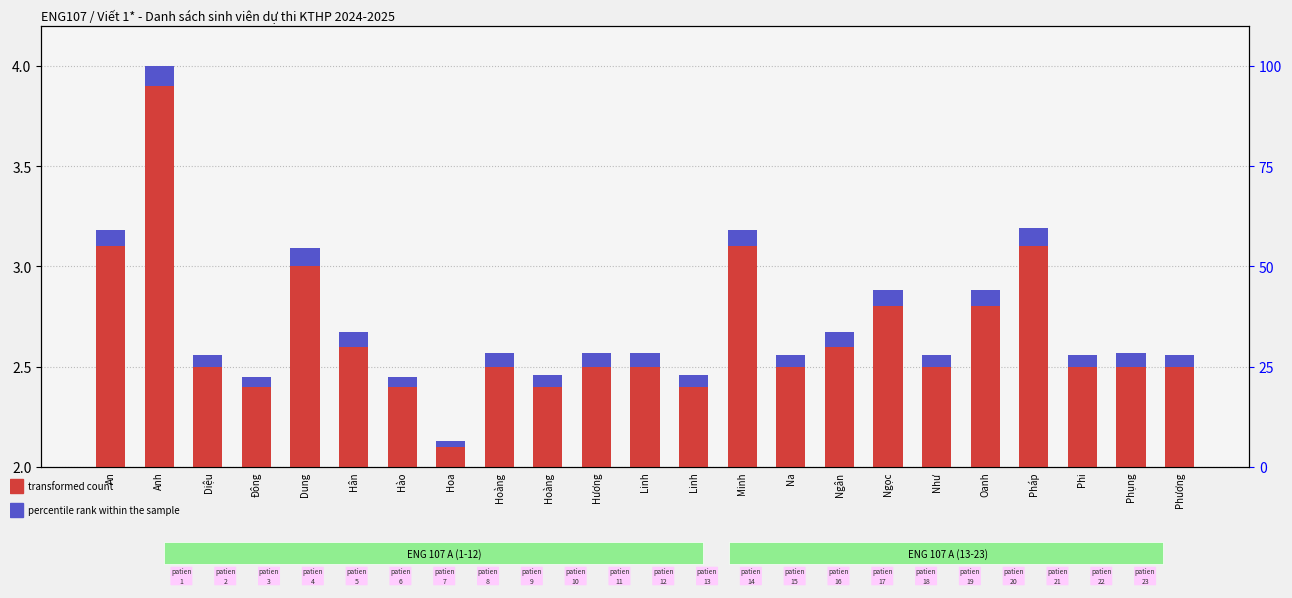

Reading left to right, what are all the values shown in this chart?

transformed count: An=1.1	Anh=1.9	Diệu=0.5	Đông=0.4	Dung=1.0	Hân=0.6	Hào=0.4	Hoa=0.1	Hoàng=0.5	Hoàng=0.4	Hương=0.5	Linh=0.5	Linh=0.4	Minh=1.1	Na=0.5	Ngân=0.6	Ngọc=0.8	Như=0.5	Oanh=0.8	Pháp=1.1	Phi=0.5	Phụng=0.5	Phương=0.5
percentile rank within the sample: An=0.1	Anh=0.1	Diệu=0.1	Đông=0.0	Dung=0.1	Hân=0.1	Hào=0.0	Hoa=0.0	Hoàng=0.1	Hoàng=0.1	Hương=0.1	Linh=0.1	Linh=0.1	Minh=0.1	Na=0.1	Ngân=0.1	Ngọc=0.1	Như=0.1	Oanh=0.1	Pháp=0.1	Phi=0.1	Phụng=0.1	Phương=0.1